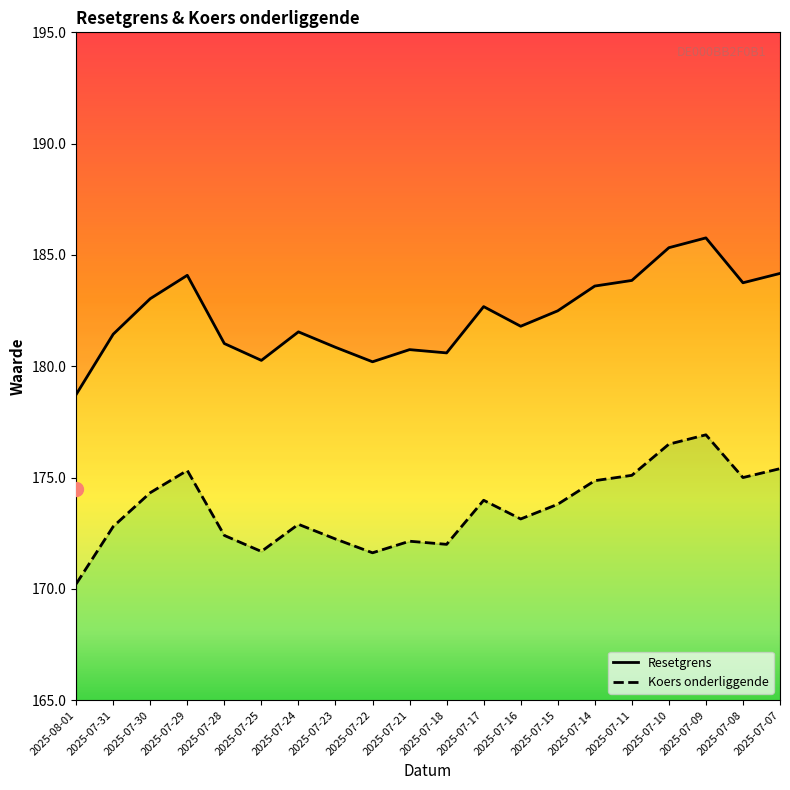

What is the difference between the highest and lowest values at 2025-07-21?

8.6